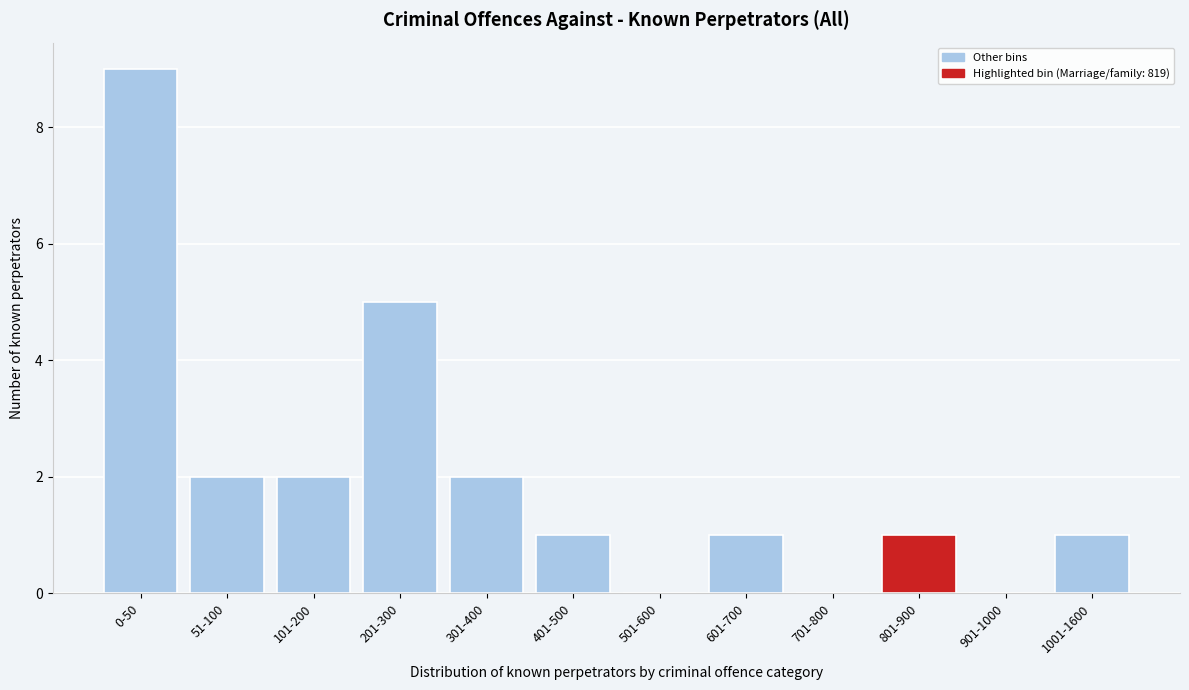

Reading left to right, transcribe all the data shown in this chart.

0-50=9	51-100=2	101-200=2	201-300=5	301-400=2	401-500=1	501-600=0	601-700=1	701-800=0	801-900=1	901-1000=0	1001-1600=1